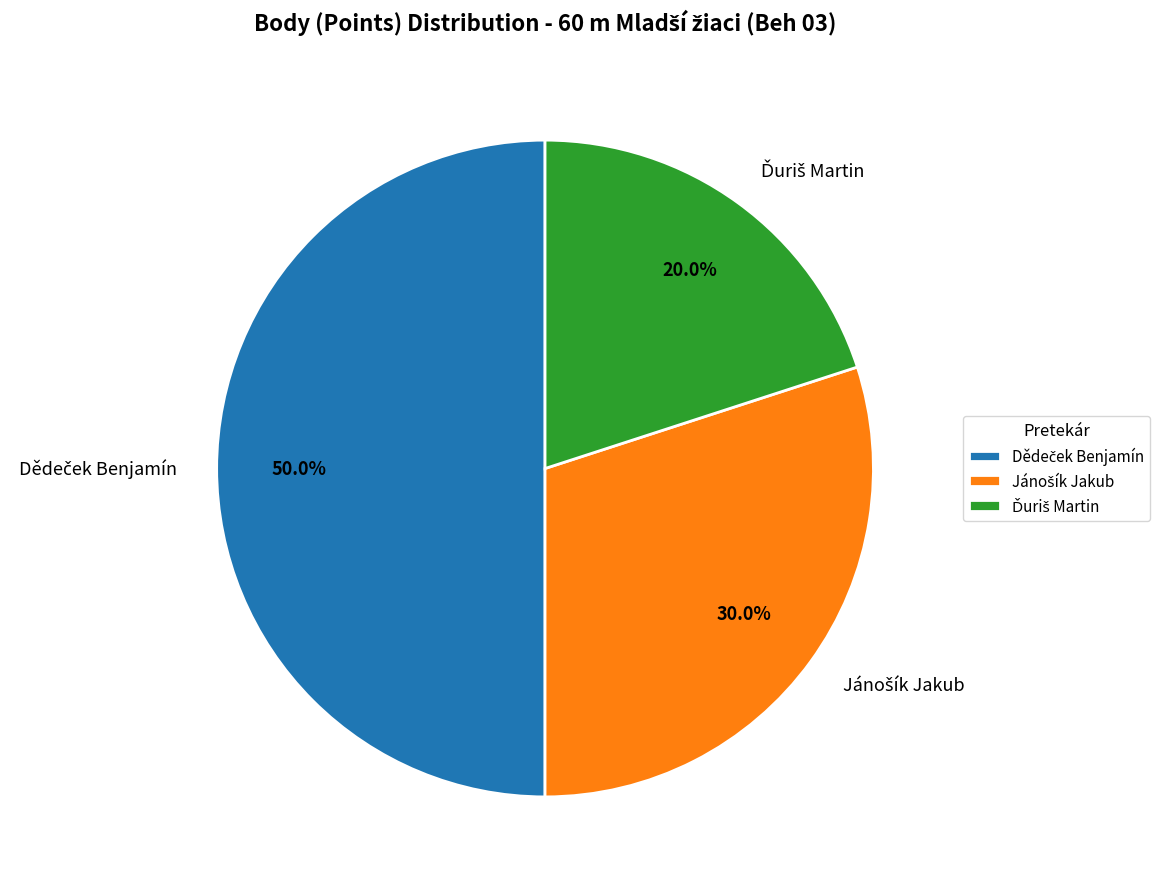

What is the change in value from Dědeček Benjamín to Jánošík Jakub?

-2